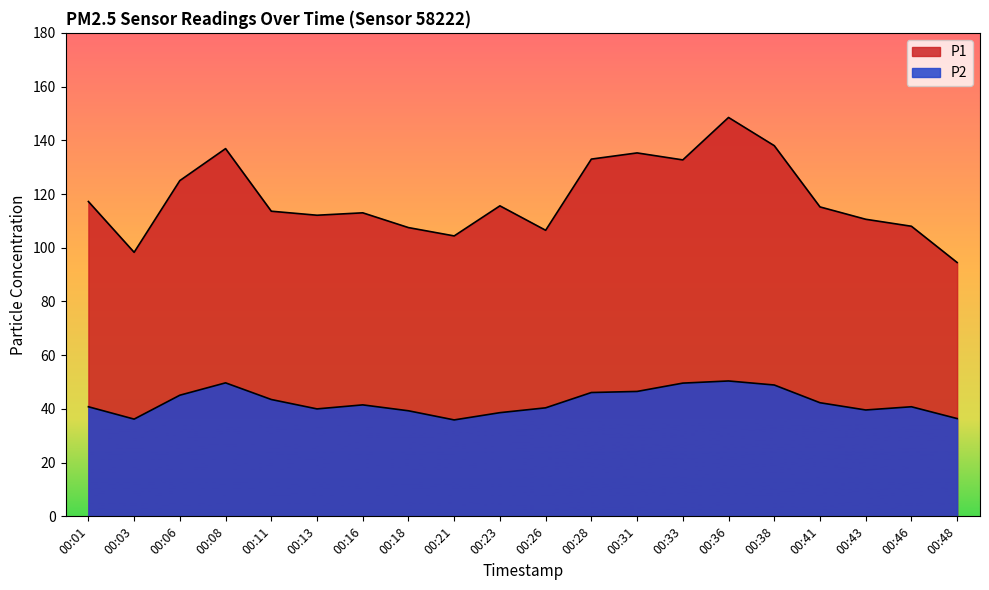

True or false: P2 has more than 2 interior local peaks.

True